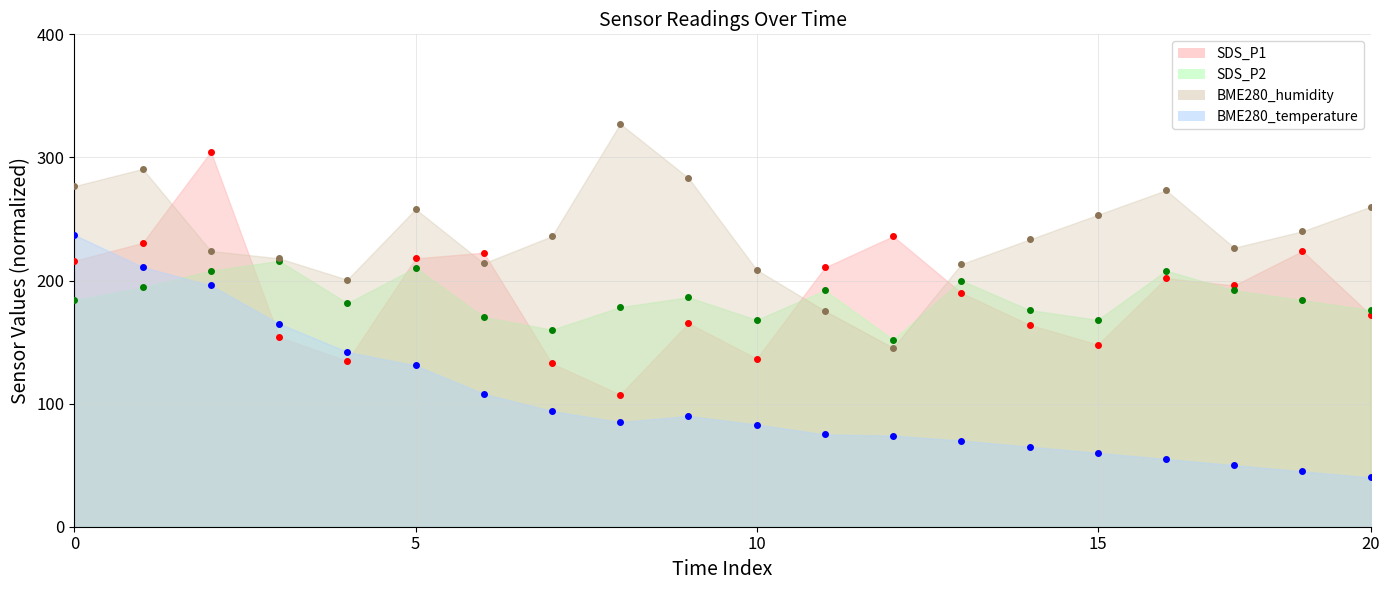

What is the lowest value of the SDS_P2 series?

152.0